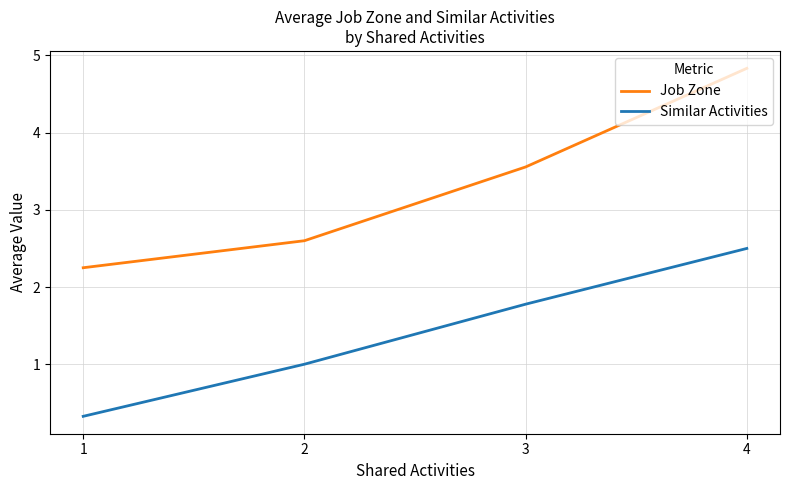

What are all the series names shown in the legend?

Job Zone, Similar Activities